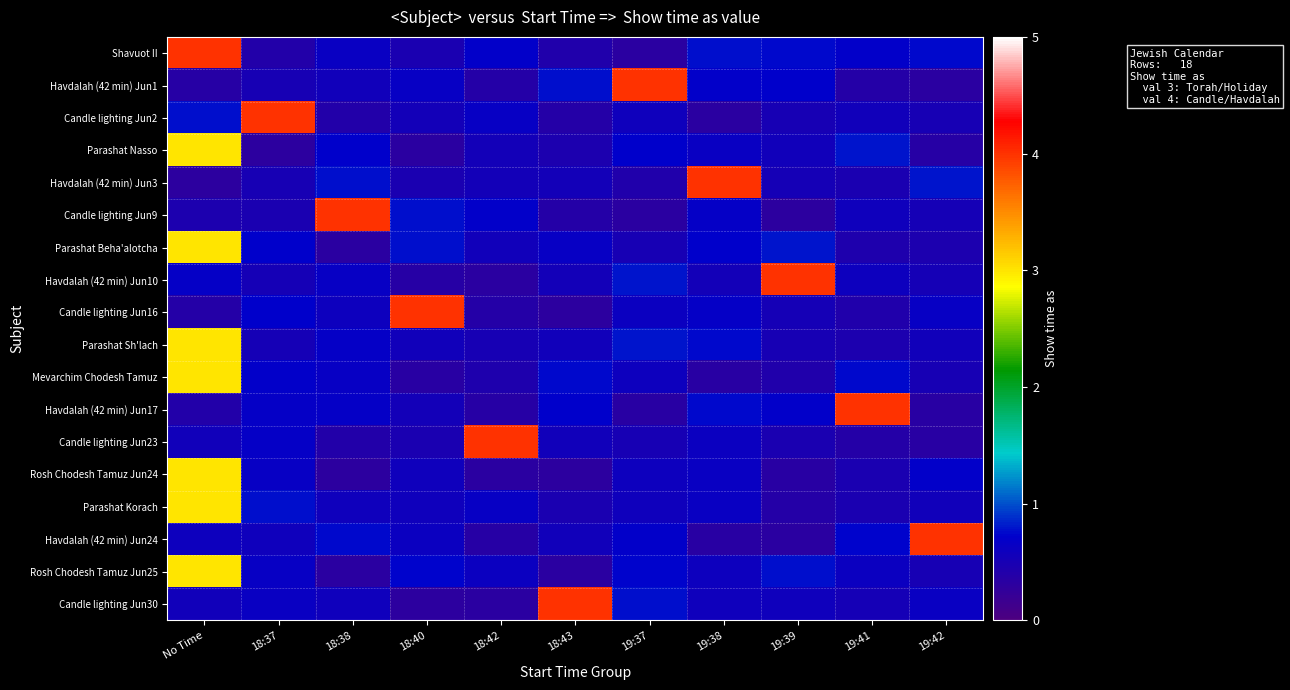

Which category has the lowest value across all series?

18:40